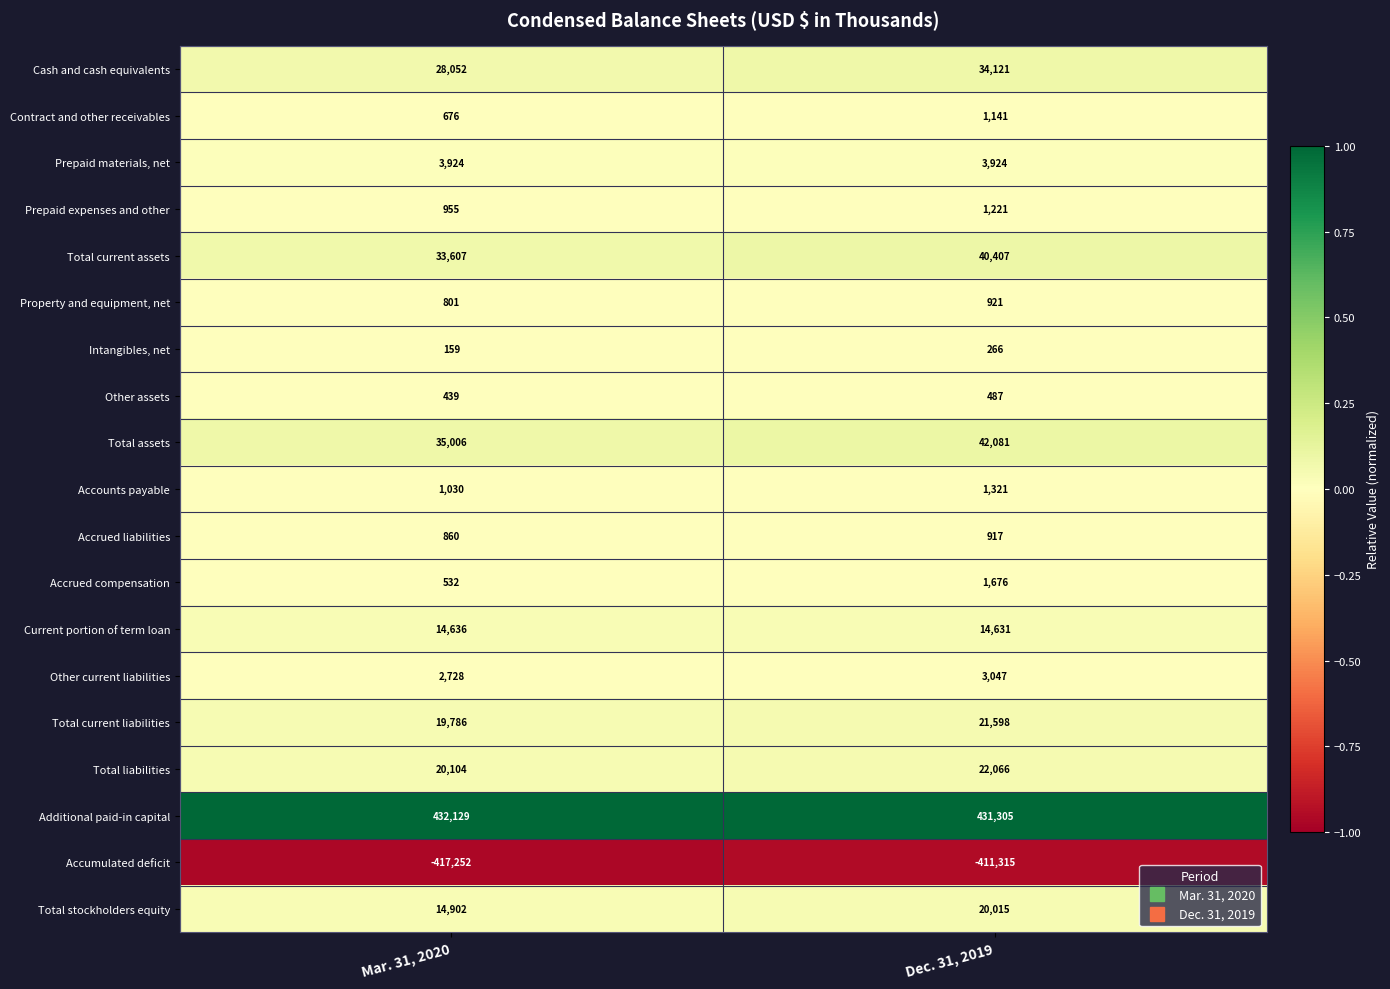

List the series in order of their peak value, lowest first.

Accumulated deficit, Intangibles, net, Other assets, Accrued liabilities, Property and equipment, net, Contract and other receivables, Prepaid expenses and other, Accounts payable, Accrued compensation, Other current liabilities, Prepaid materials, net, Current portion of term loan, Total stockholders equity, Total current liabilities, Total liabilities, Cash and cash equivalents, Total current assets, Total assets, Additional paid-in capital